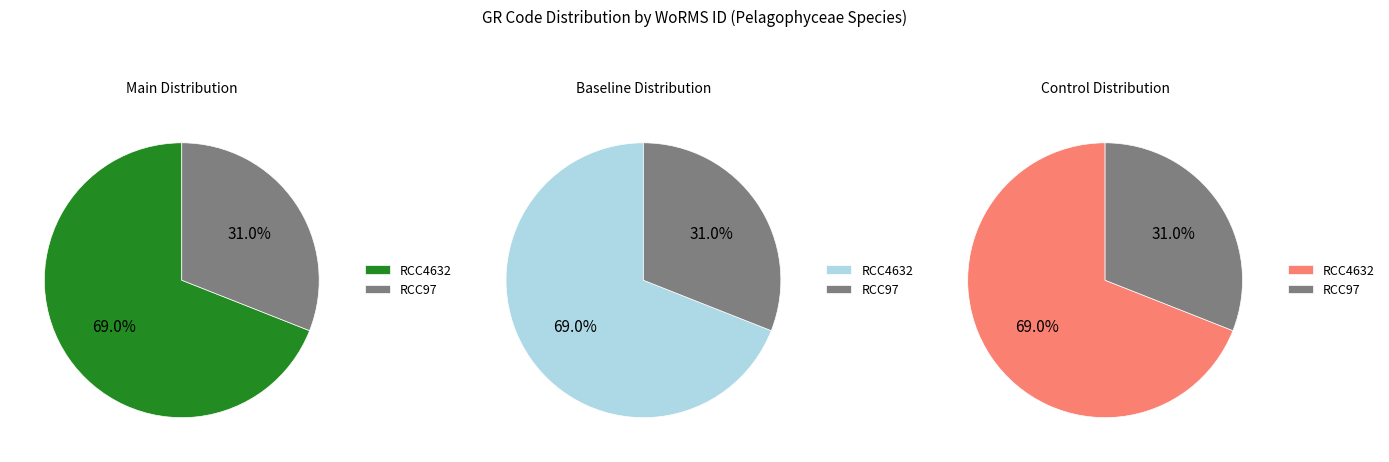

What is the majority slice?

RCC4632